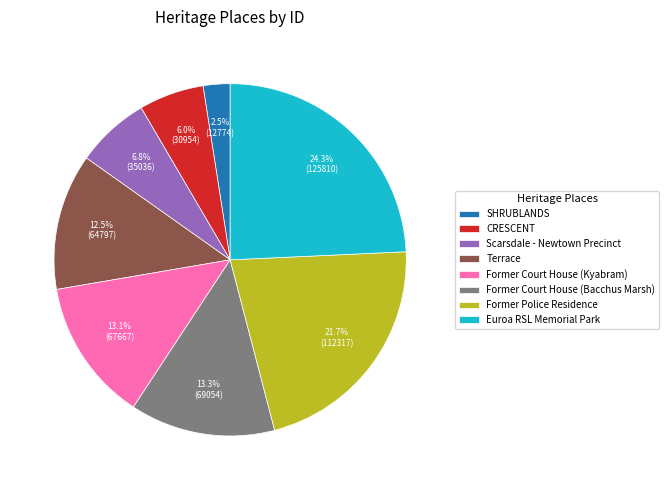

Which category has the smallest portion of the pie?

SHRUBLANDS